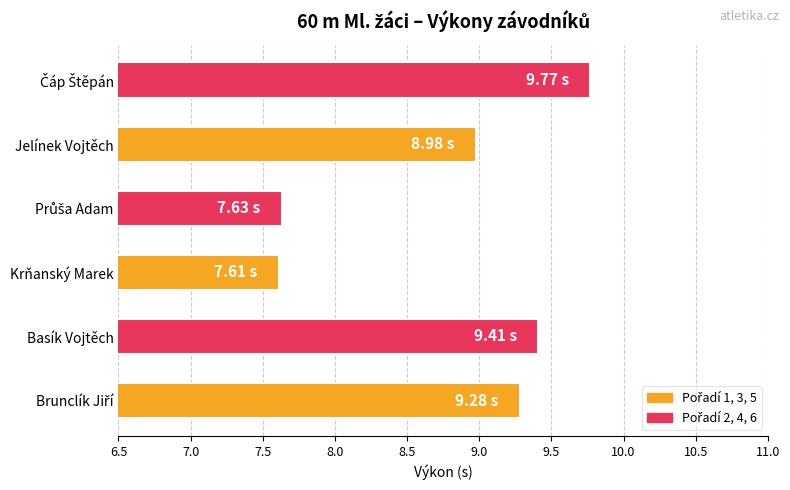

Between Jelínek Vojtěch and Basík Vojtěch, which is larger?

Basík Vojtěch